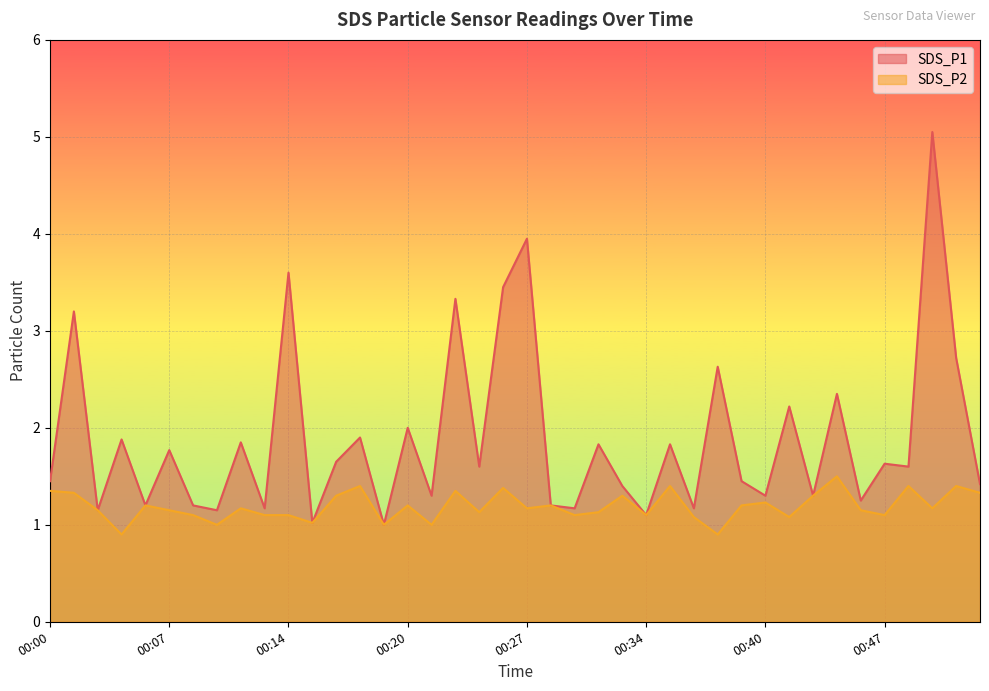

How many interior local peaks does the SDS_P2 series have?

13